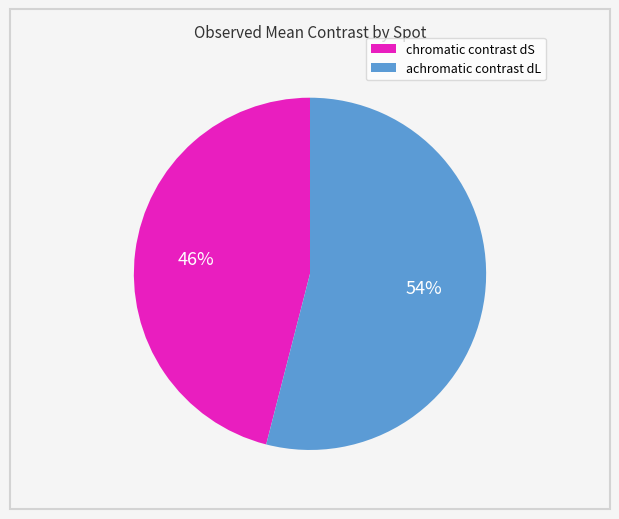

To the nearest percent, what percentage of the pie is chromatic contrast dS?

46%